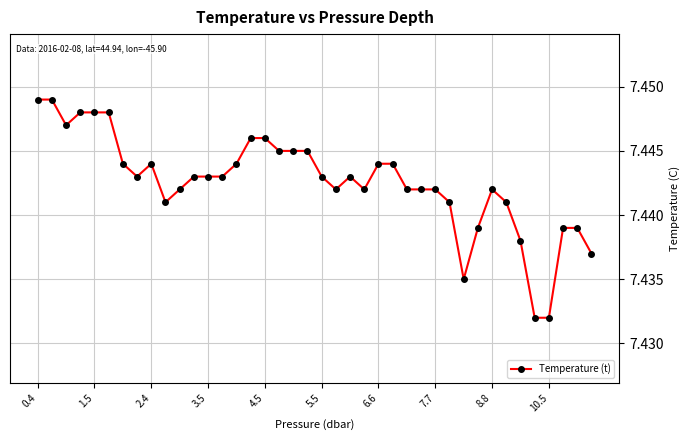

True or false: there are more than 0 points higher than both neighbors.

True